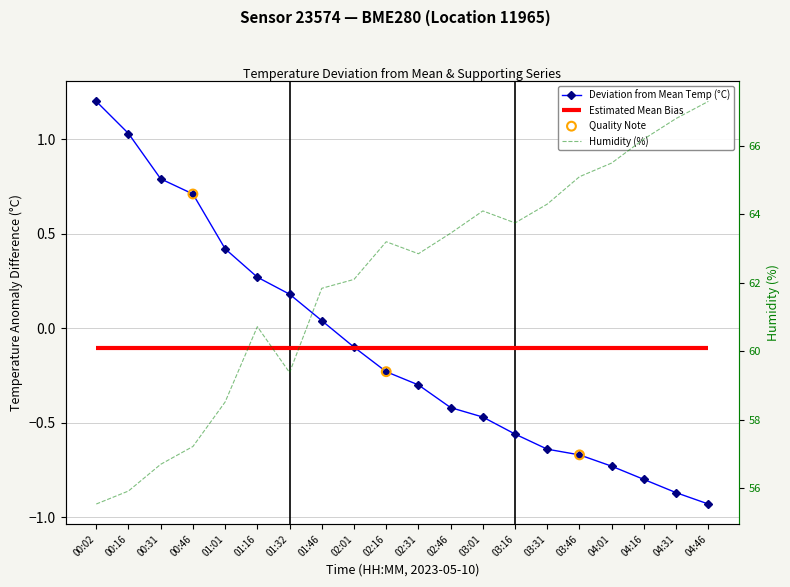

At how many categories does at least one series exceed 31?

20